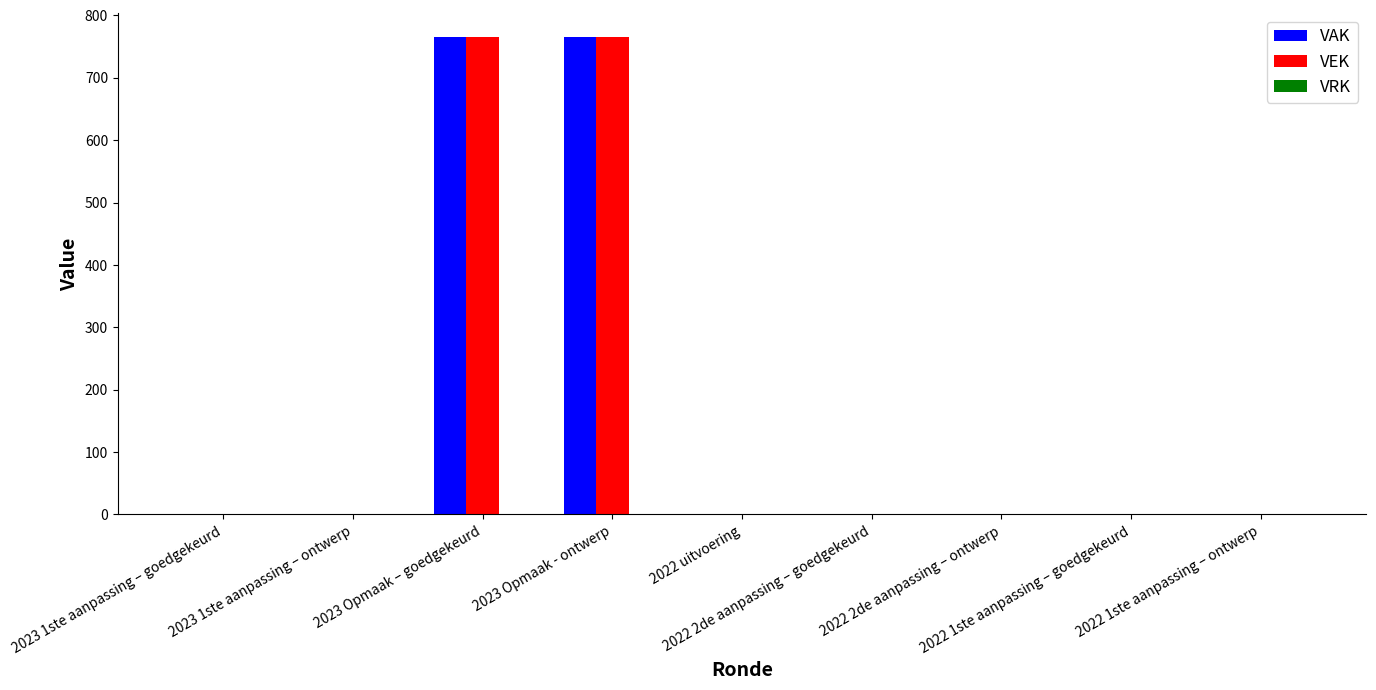

What is the difference between the VAK values at 2023 Opmaak - ontwerp and 2023 1ste aanpassing – goedgekeurd?

765